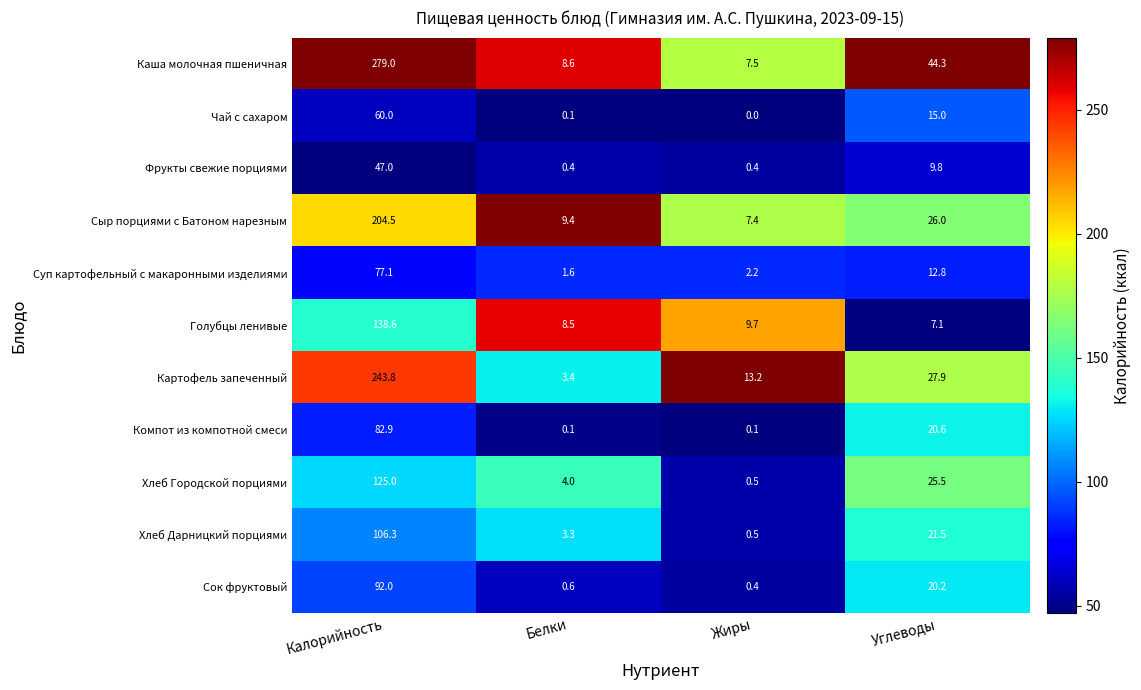

Which category has the lowest value across all series?

Жиры